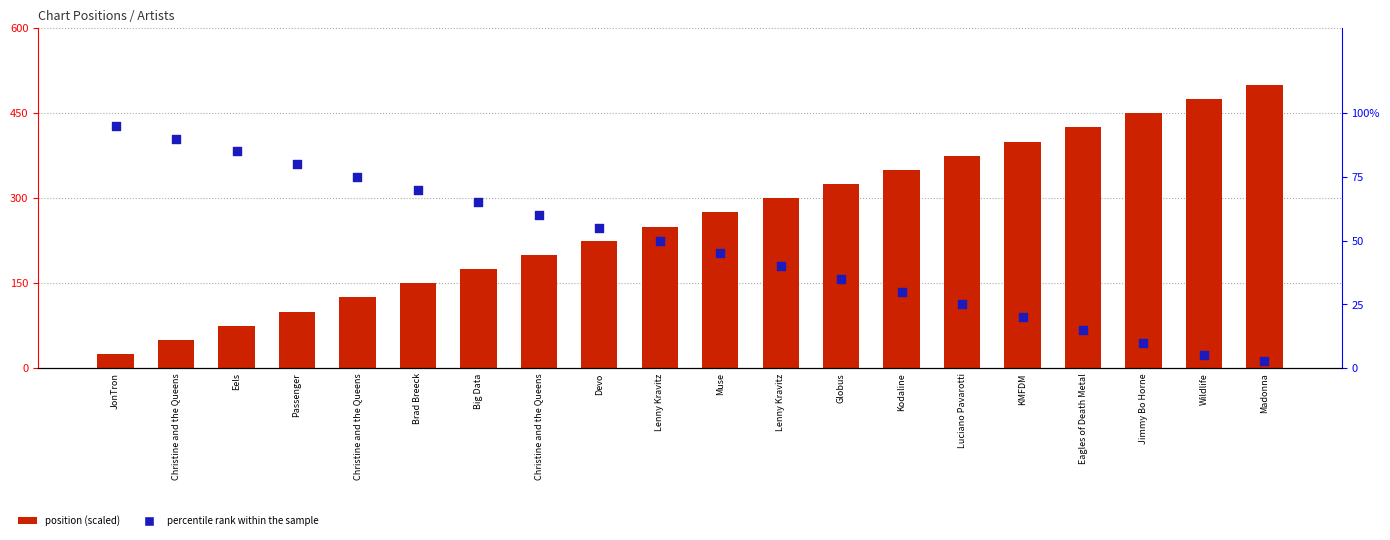

Is the value of position (scaled) at Jimmy Bo Horne greater than the value of percentile rank within the sample at Madonna?

Yes